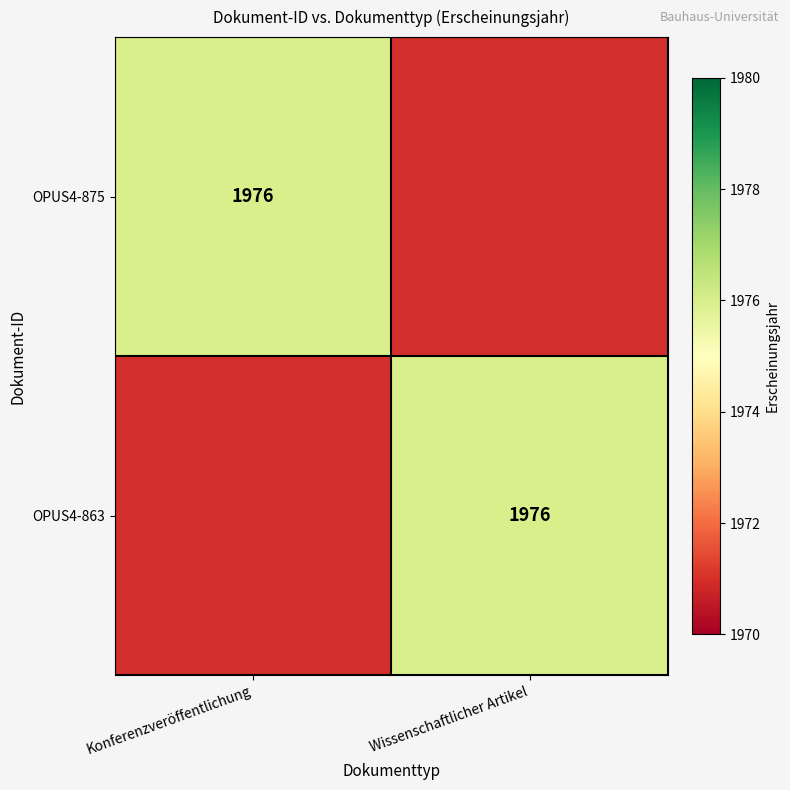

True or false: OPUS4-875 has a value of 3009 at Konferenzveröffentlichung.

False